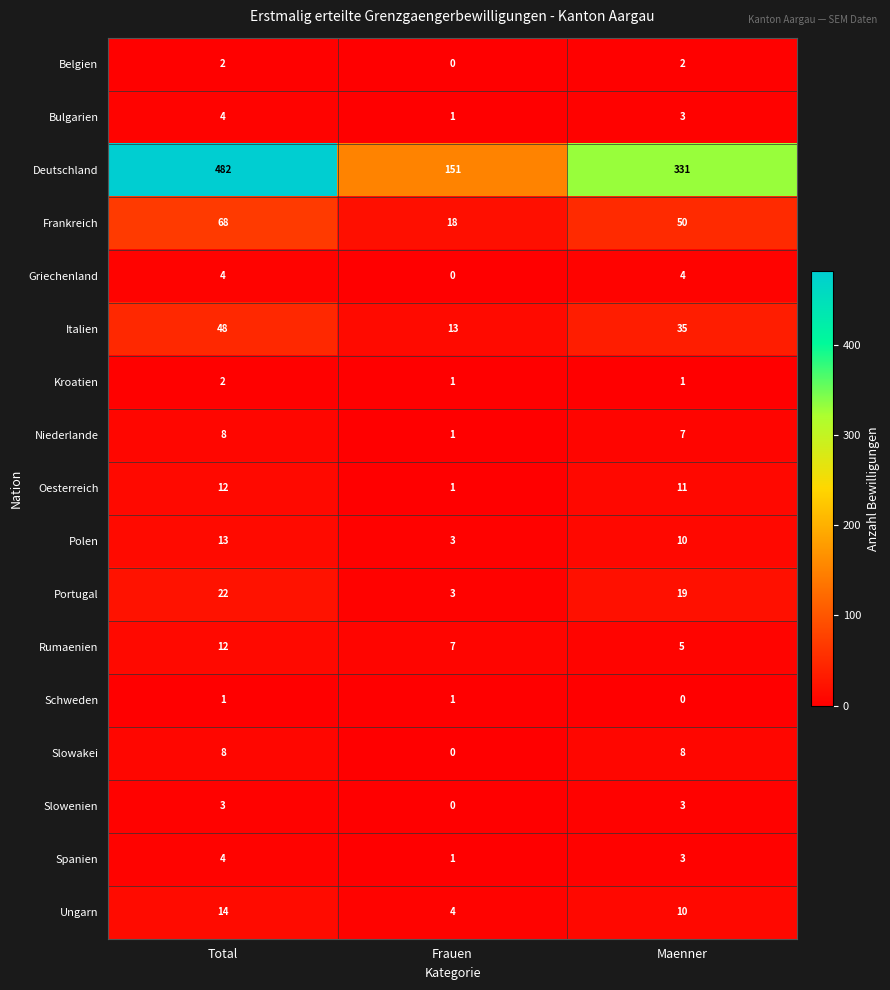

What is the sum of all Slowakei values?

16